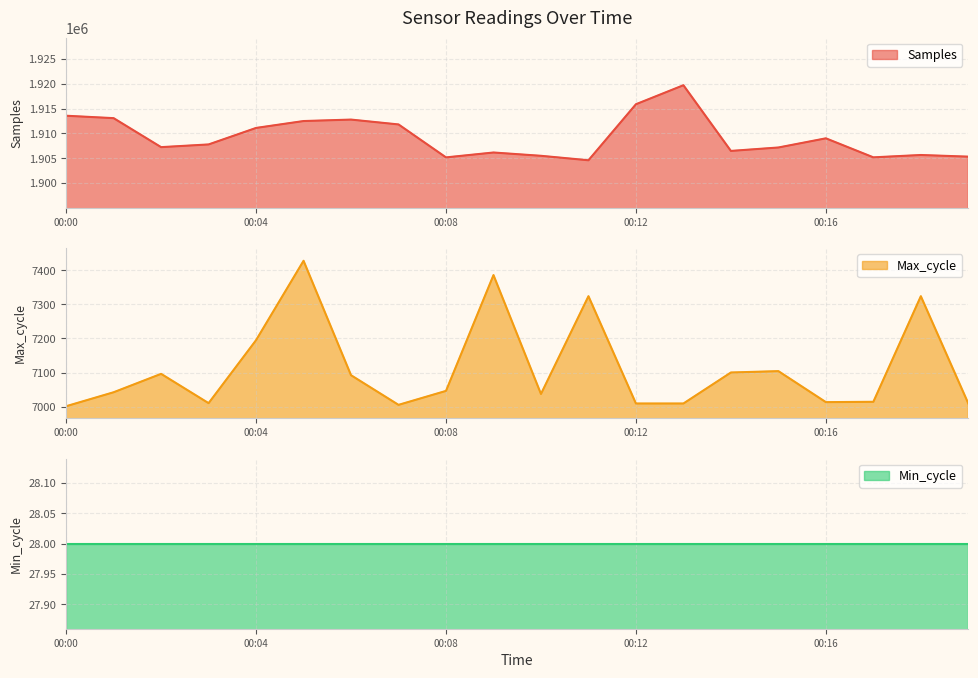

At how many categories does at least one series exceed 1258481?

20